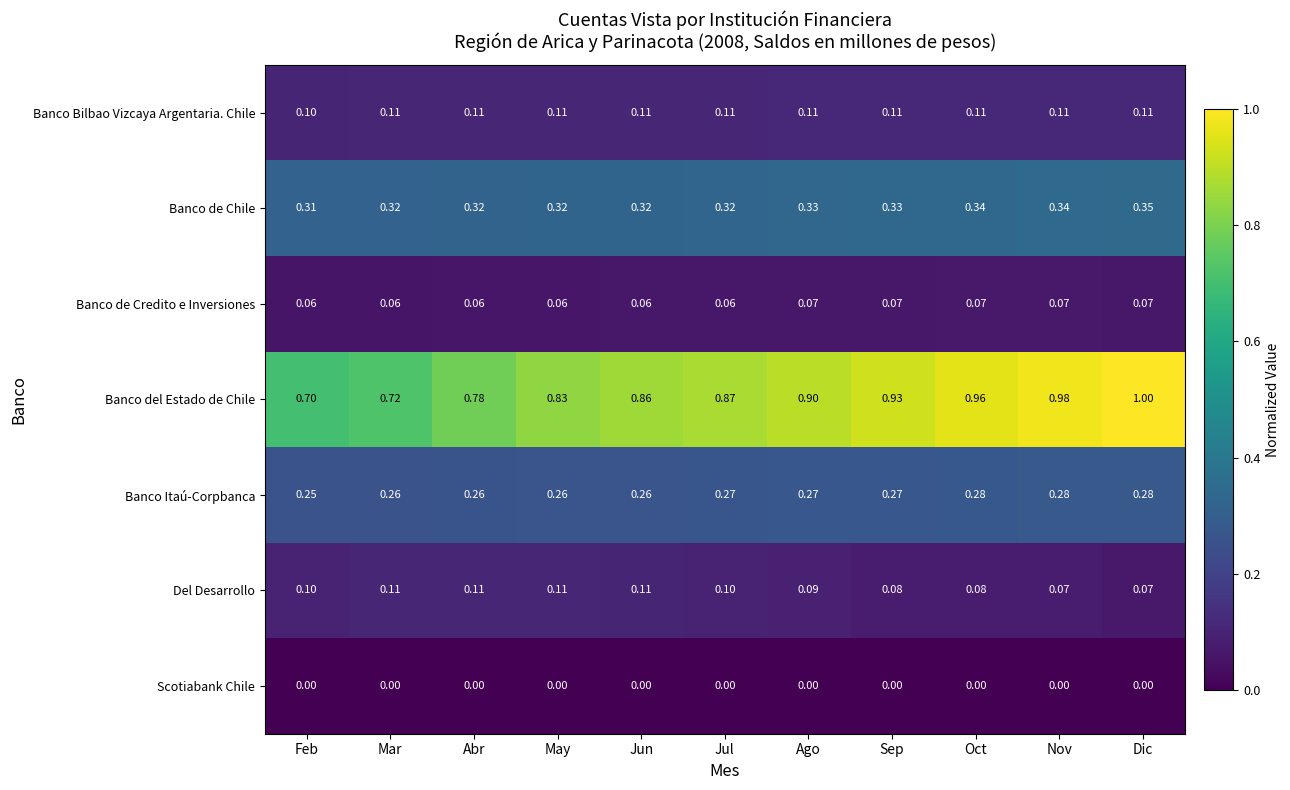

At which label does Banco del Estado de Chile reach its peak?

Dic